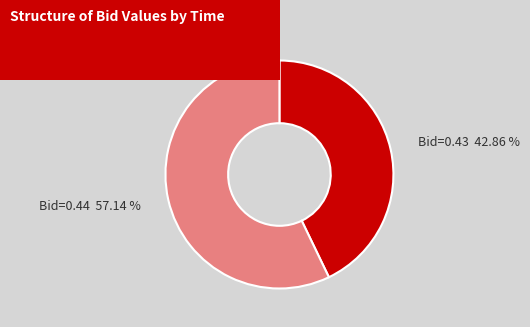

How many segments does this pie chart have?

2